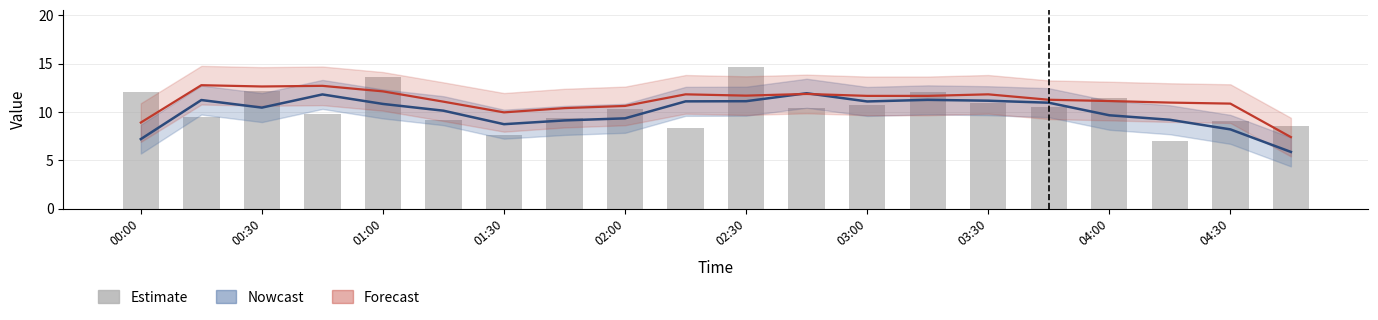

What is the spread (max minus min) of values at 03:30?

0.9